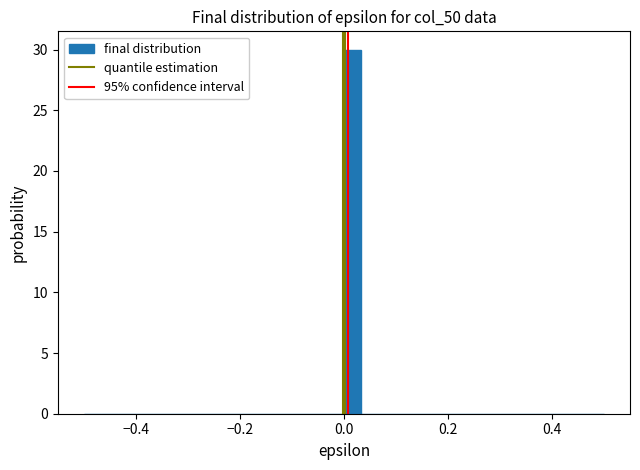

Read against the x-axis, roughly where is the centre of the tallest bar?

0.02